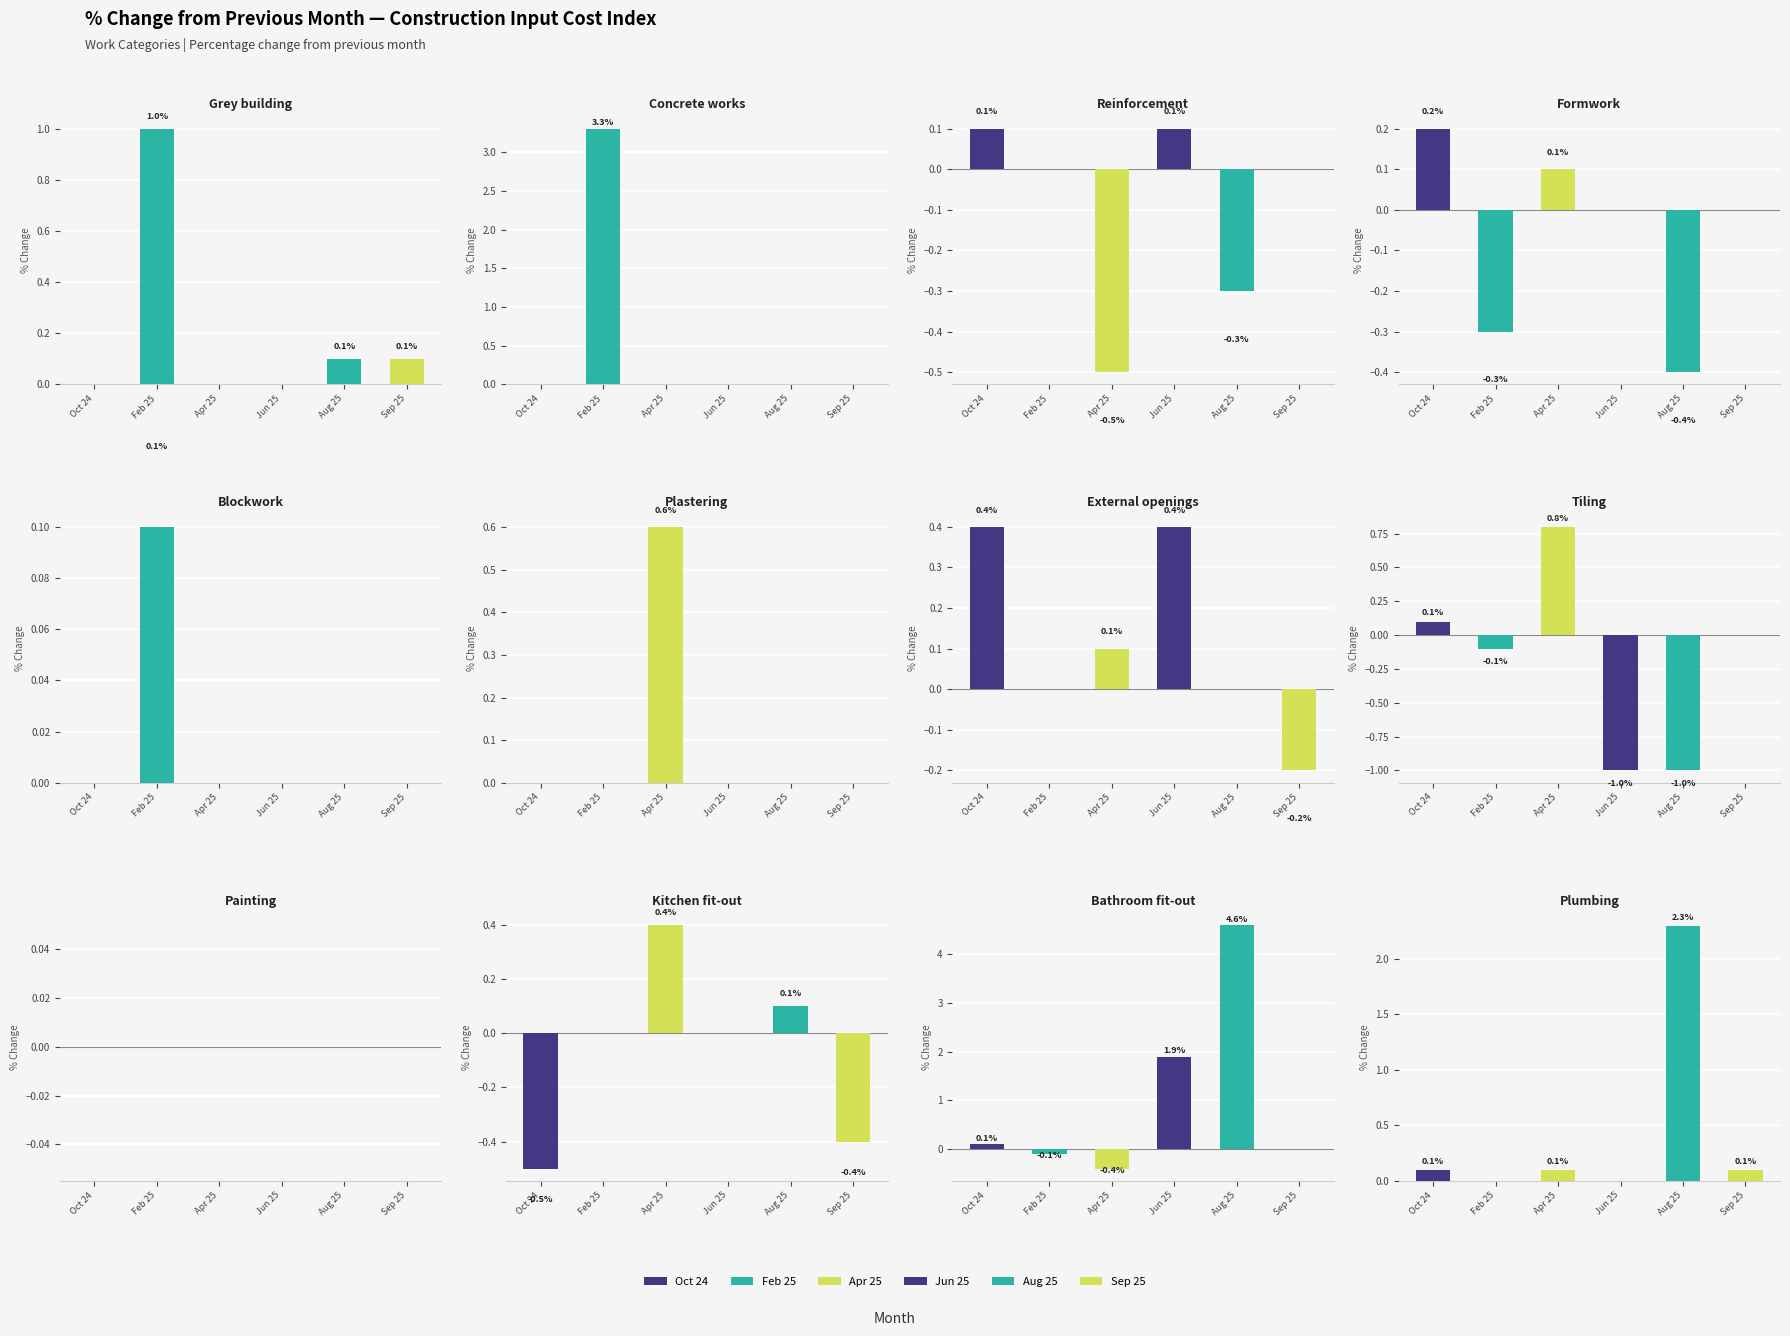

What is the difference between the Oct 24 values at Screeding and Grey building?

0.1